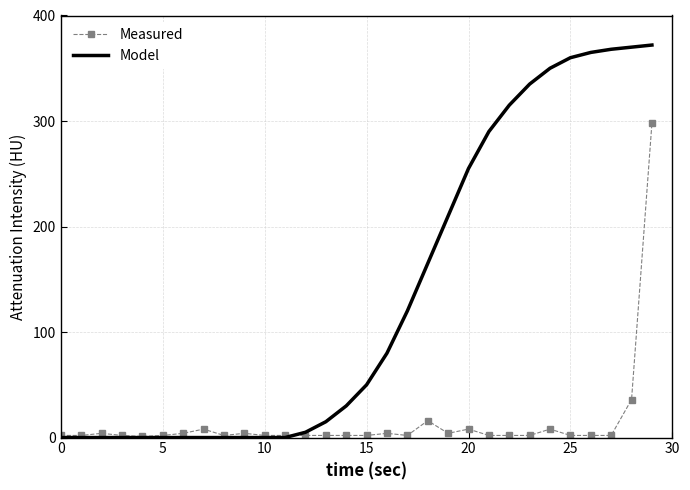

List the series in order of their peak value, lowest first.

Measured, Model